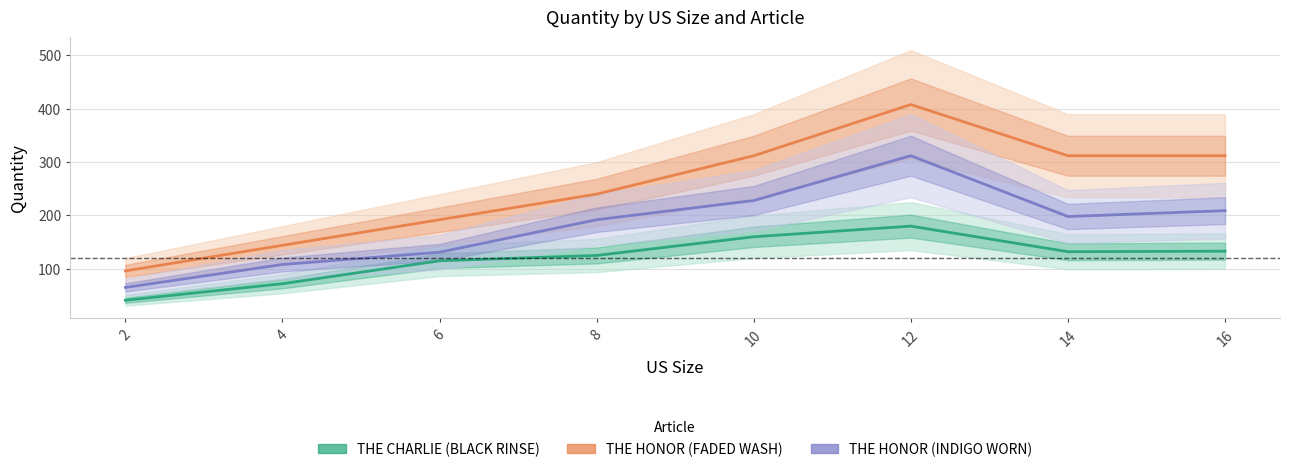

What is the difference between the maximum and minimum values in the THE HONOR (INDIGO WORN) series?

247